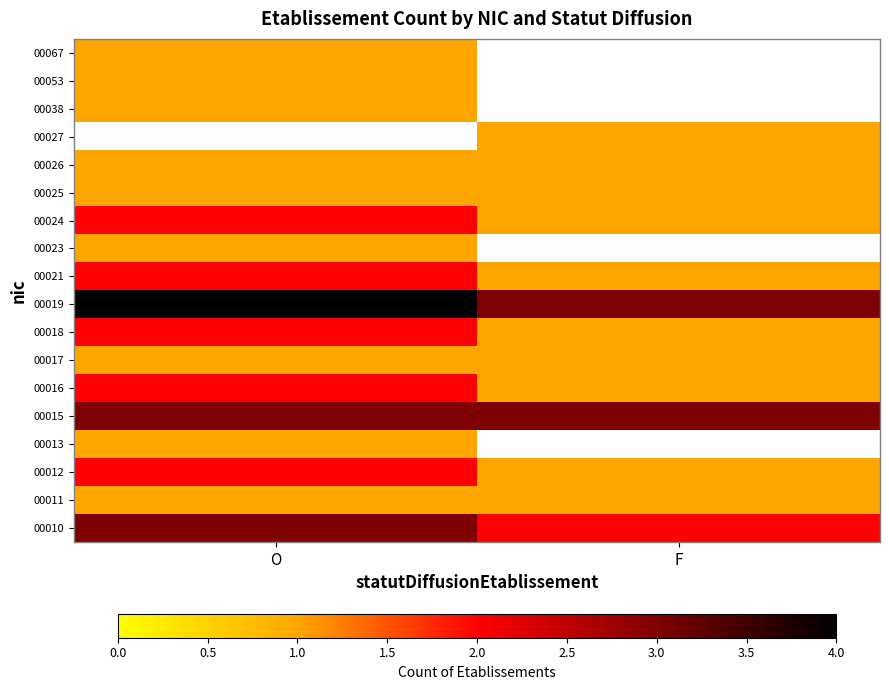

Is the value of 00013 at O greater than the value of 00053 at F?

No